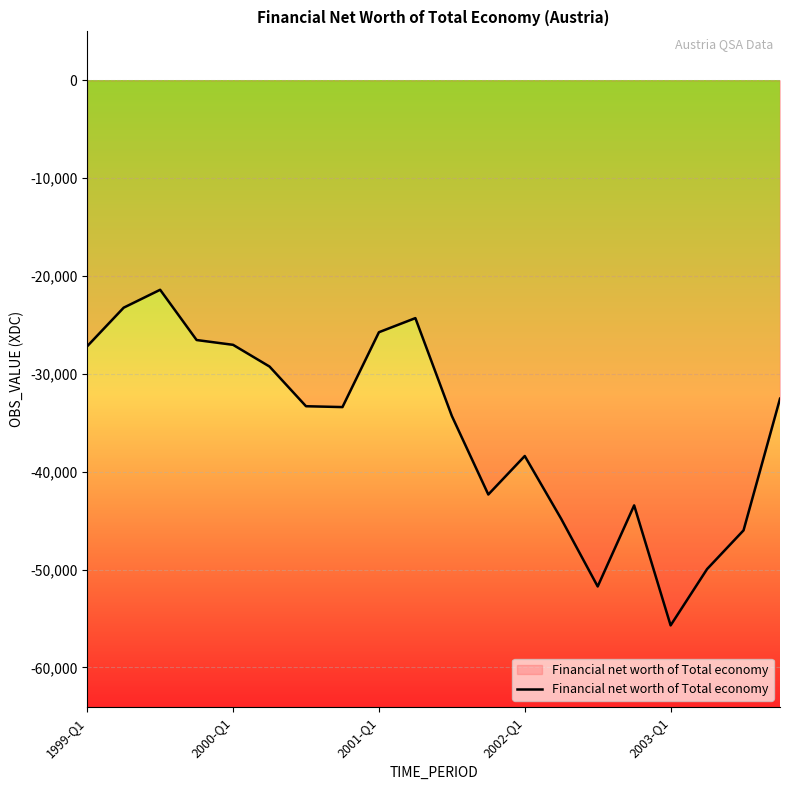

What is the difference between the maximum and minimum values?

34299